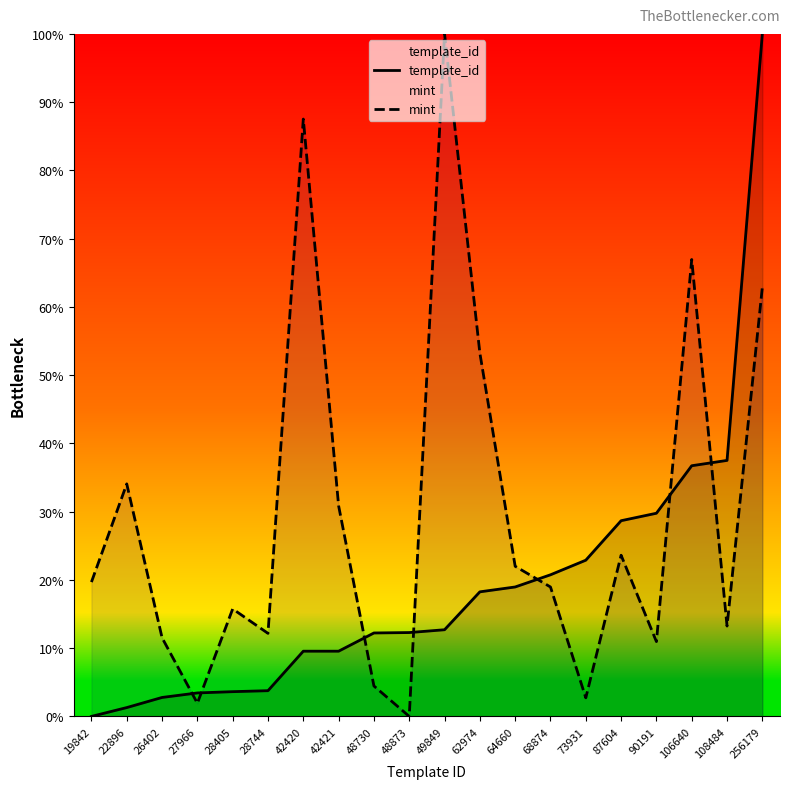

At how many categories does at least one series exceed 0?

20